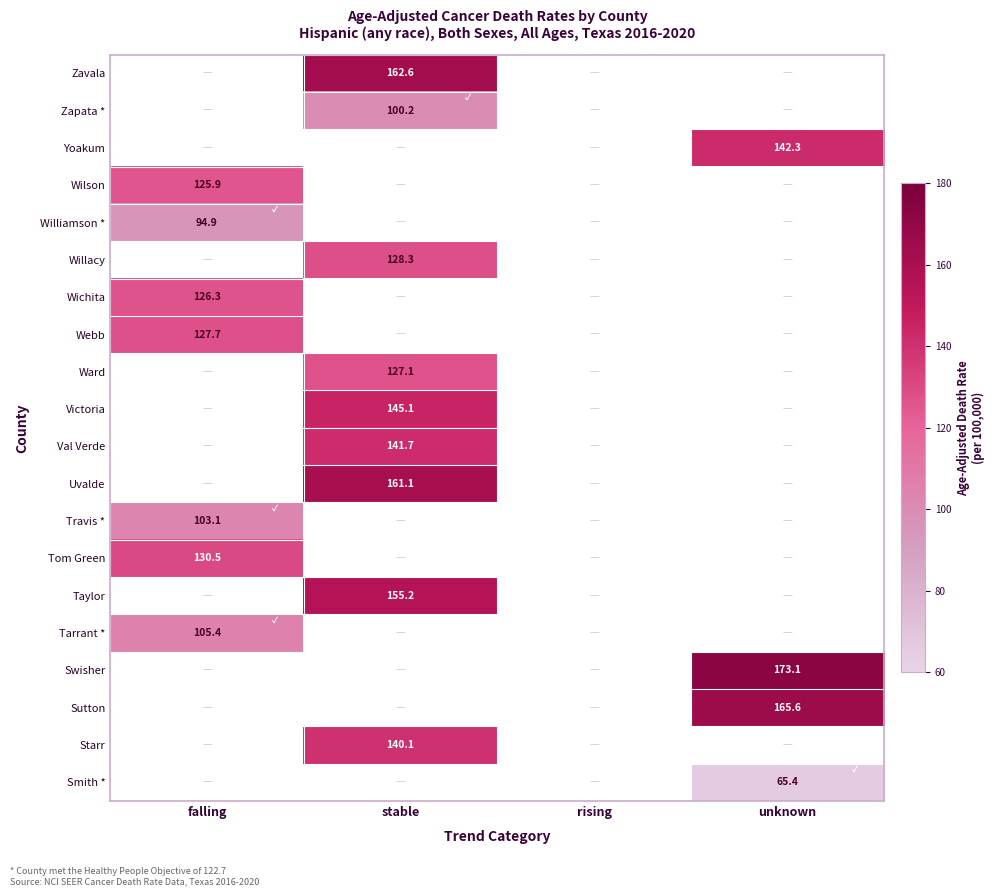

What is the maximum value shown in the chart?

173.1